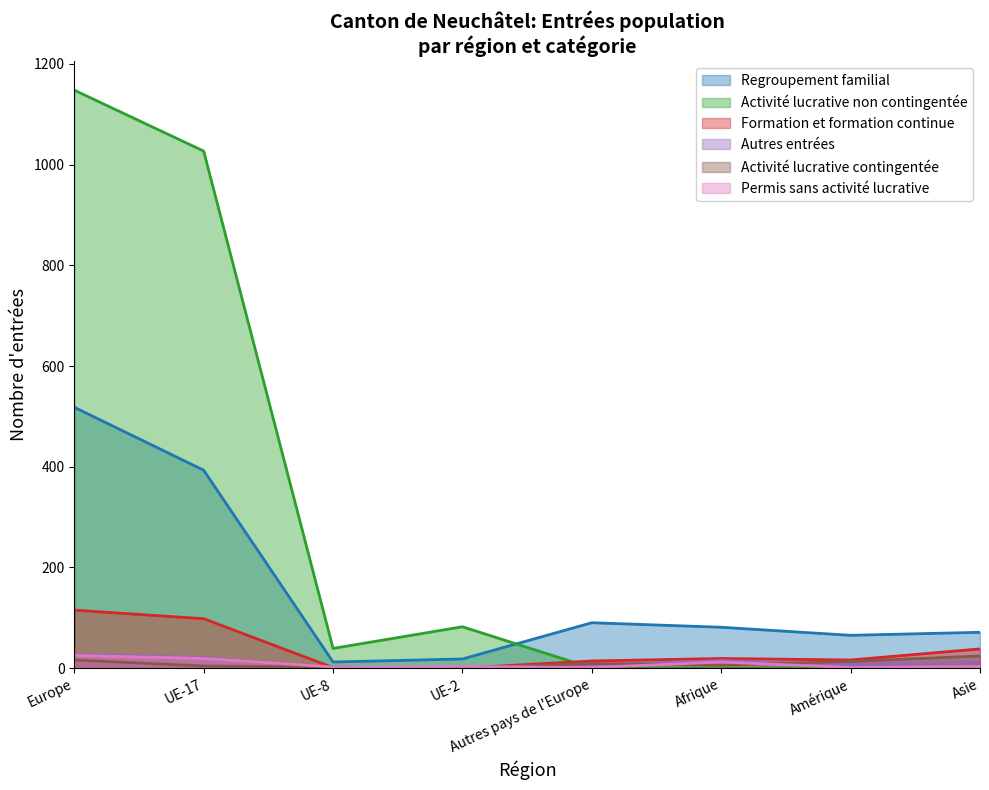

Which series has the largest total across all categories?

Activité lucrative non contingentée